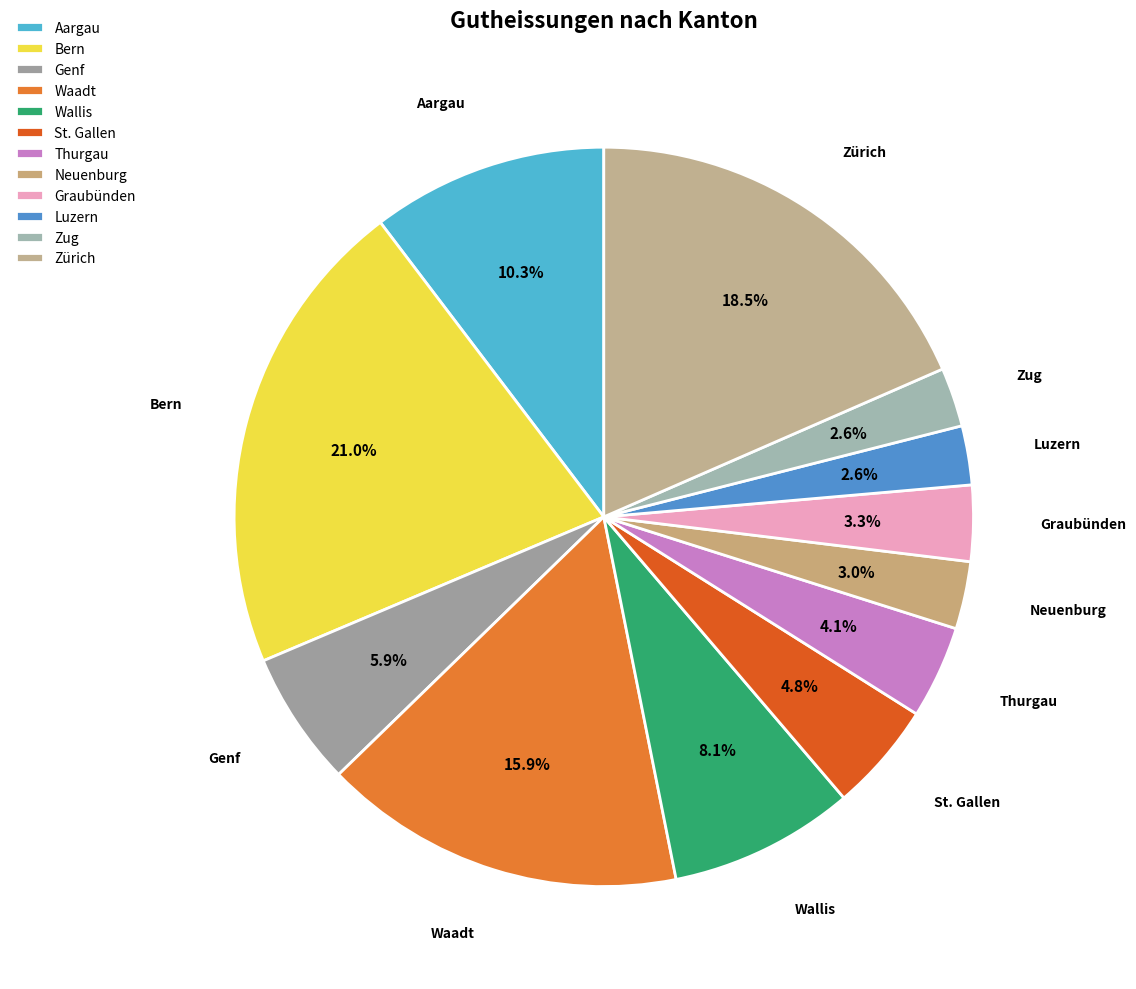

Is the sum of Genf and Bern greater than half?

No